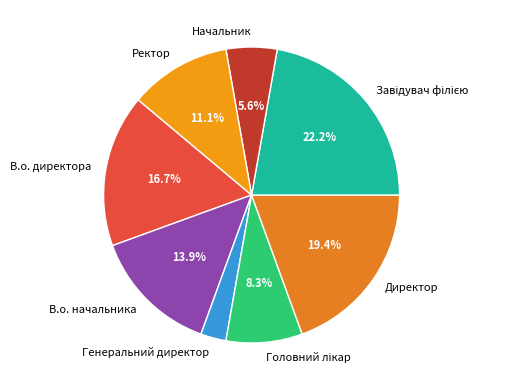

How many slices are in this pie chart?

8